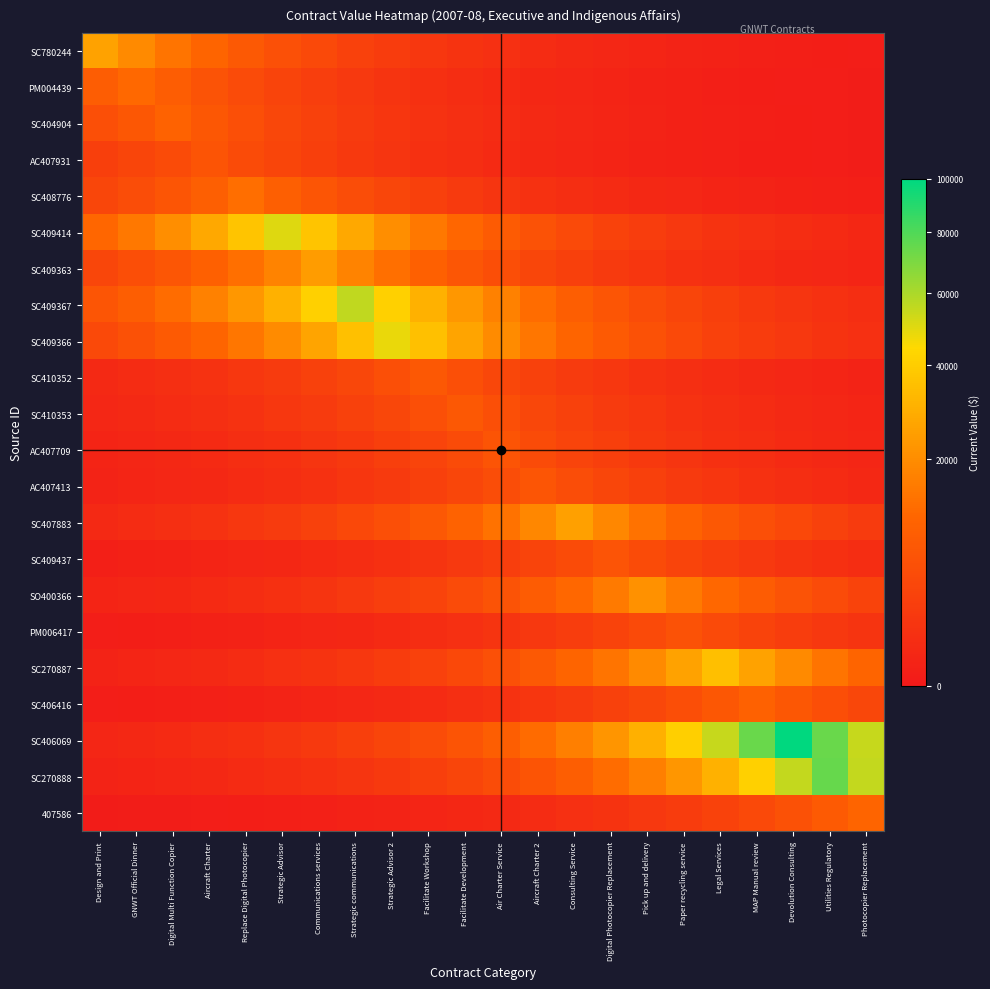

At which category is the sum across all series the highest?

Devolution Consulting